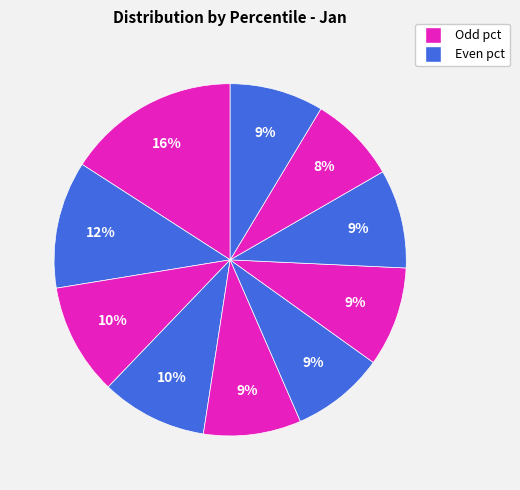

How many segments does this pie chart have?

10